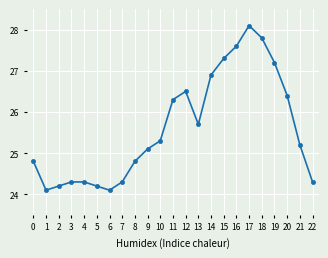

How many lines are shown in the chart?

1